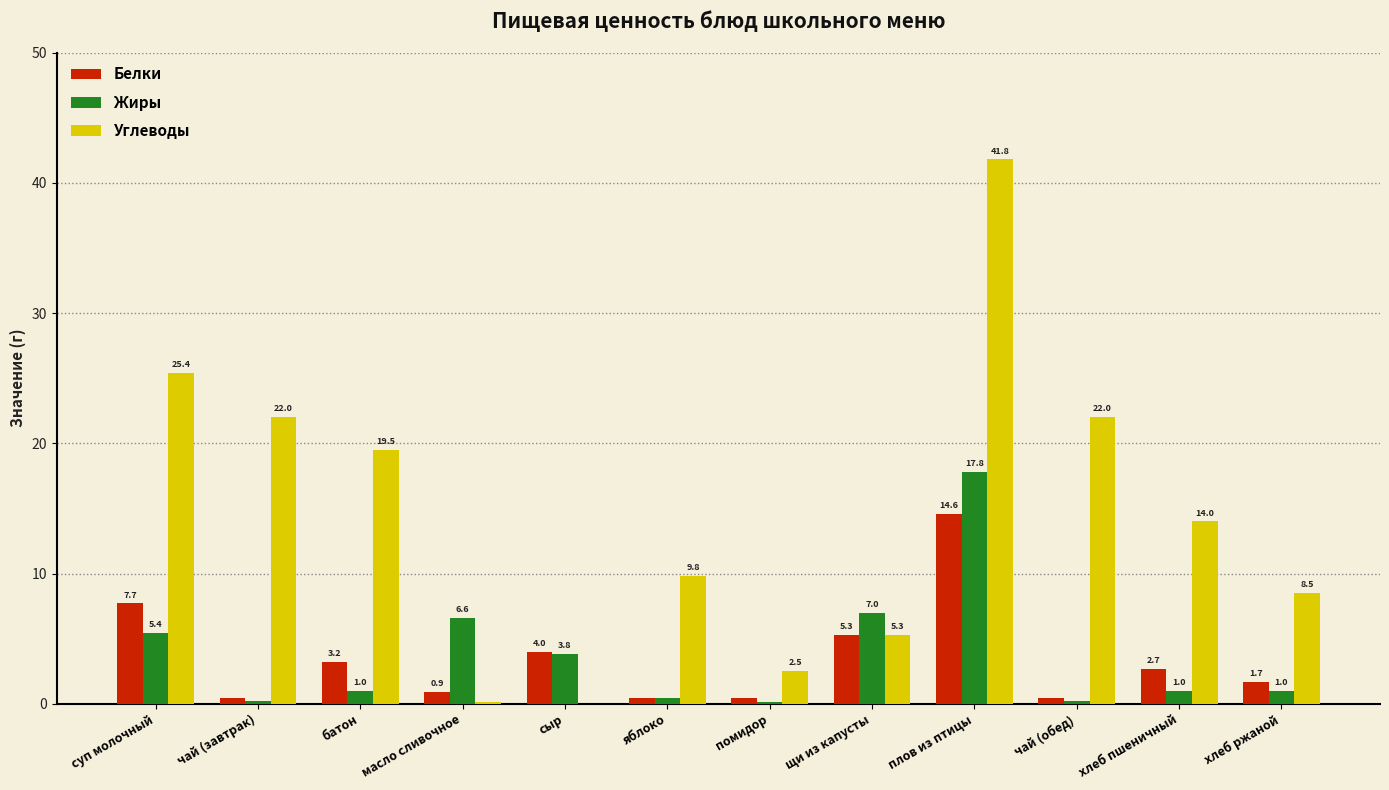

What are all the series names shown in the legend?

Белки, Жиры, Углеводы